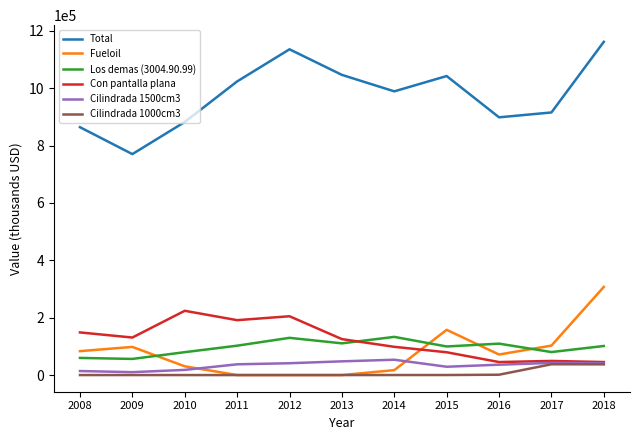

What is the average value of the Los demas (3004.90.99) series?

96582